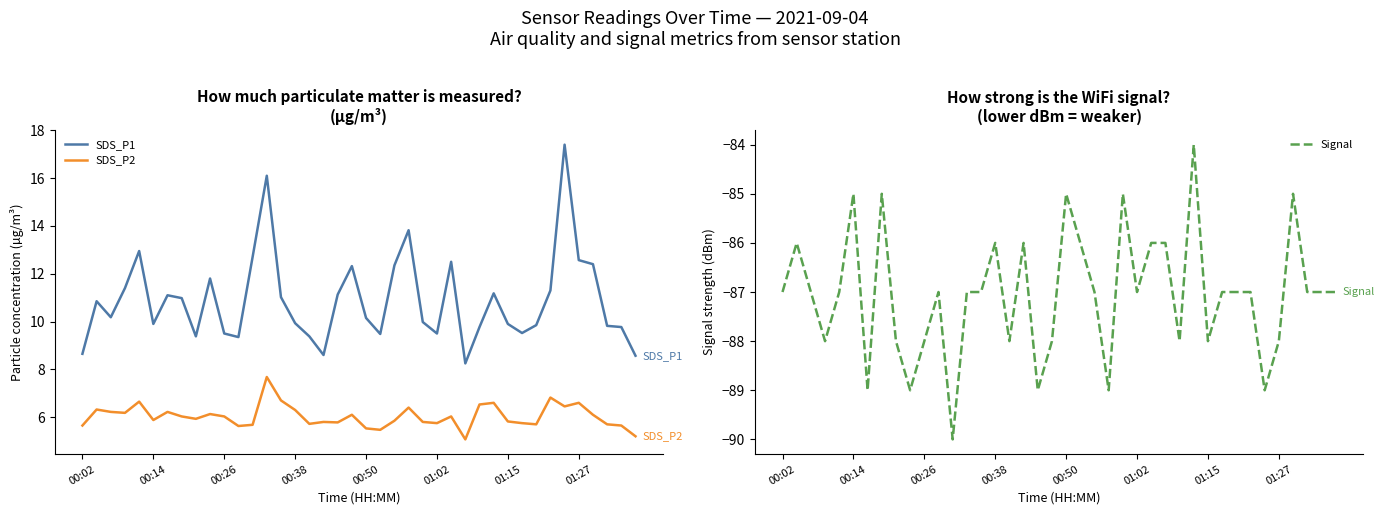

What is the highest value of the SDS_P1 series?

17.4